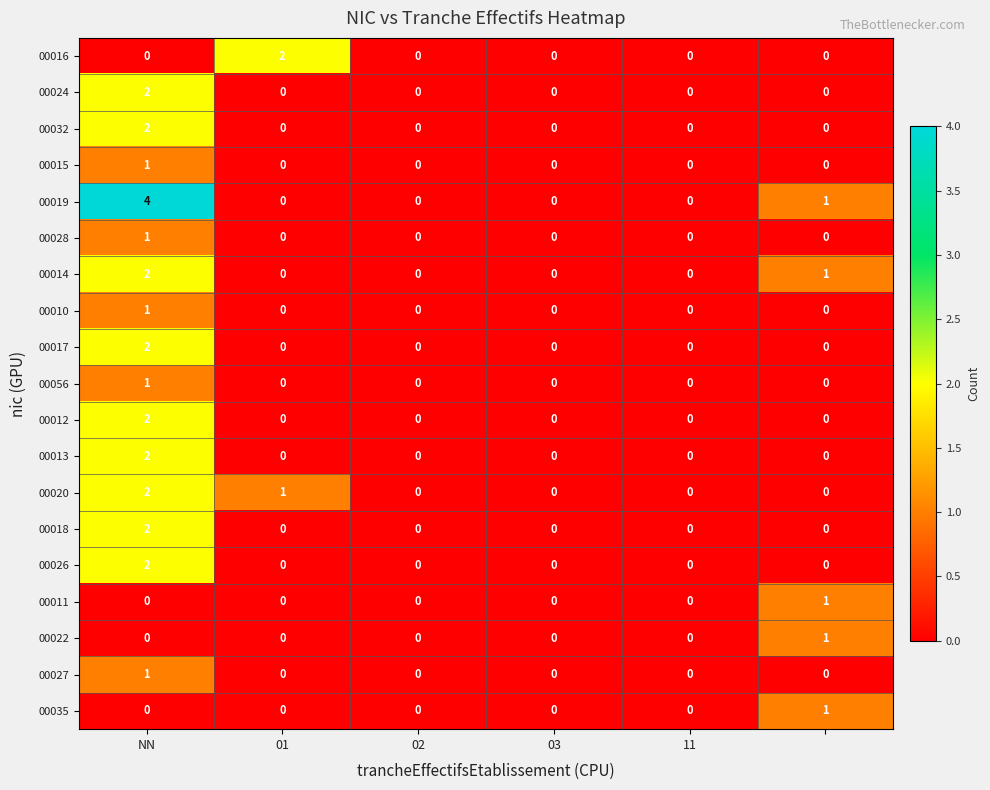

Which series has the largest total across all categories?

00019